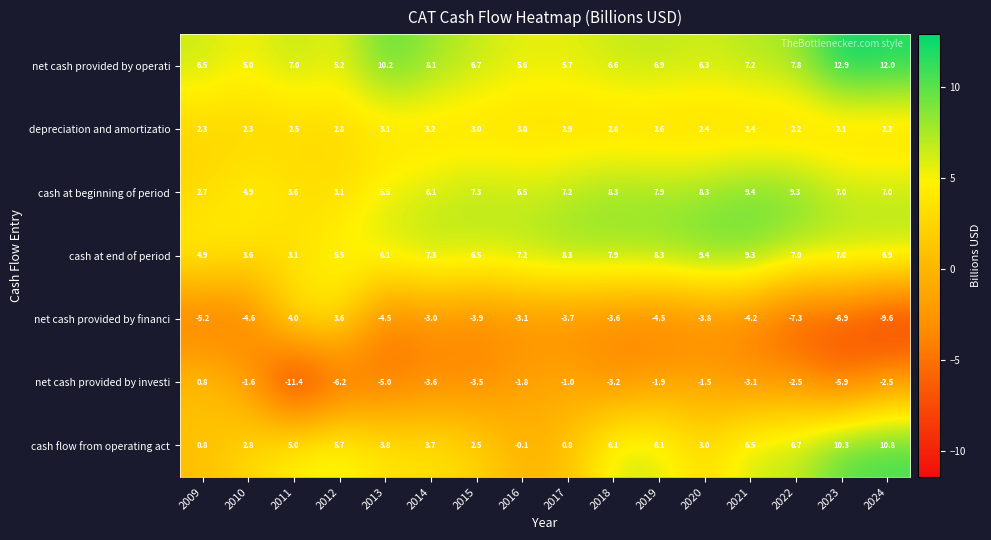

What is the difference between the net cash provided by investi values at 2024 and 2010?

0.9